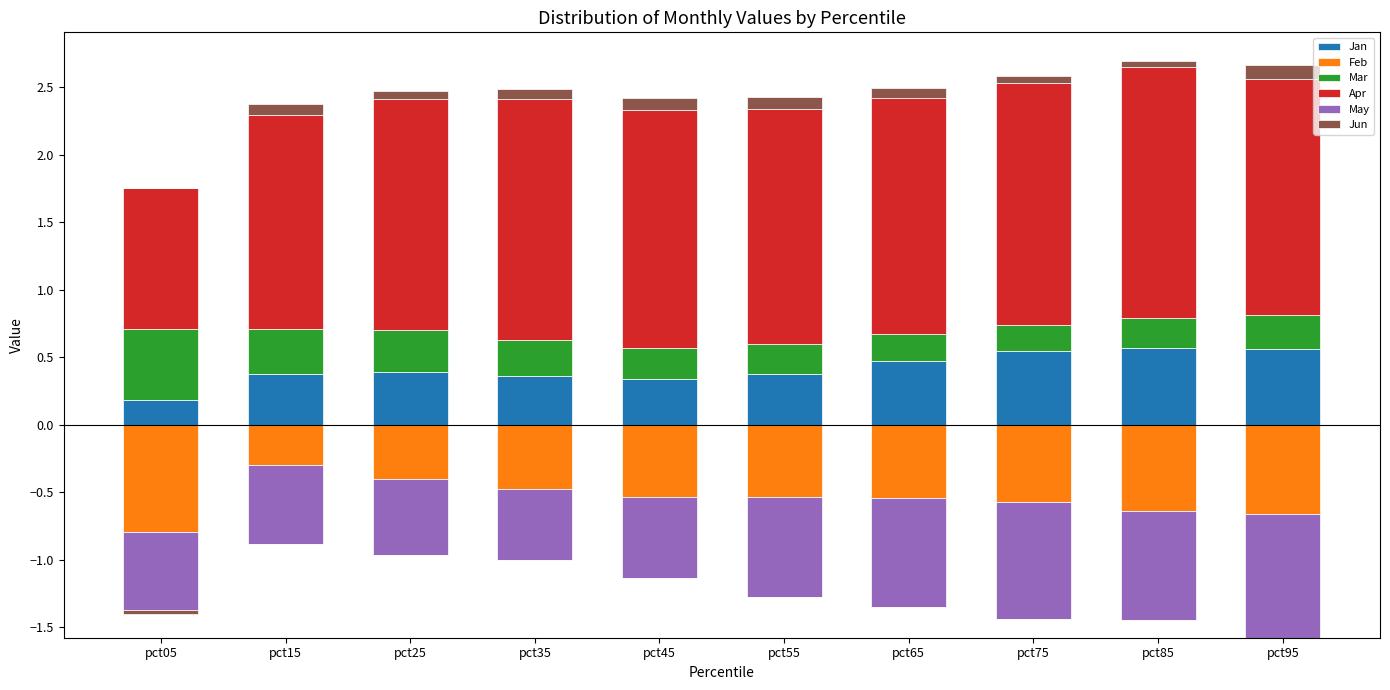

What are all the series names shown in the legend?

Jan, Feb, Mar, Apr, May, Jun